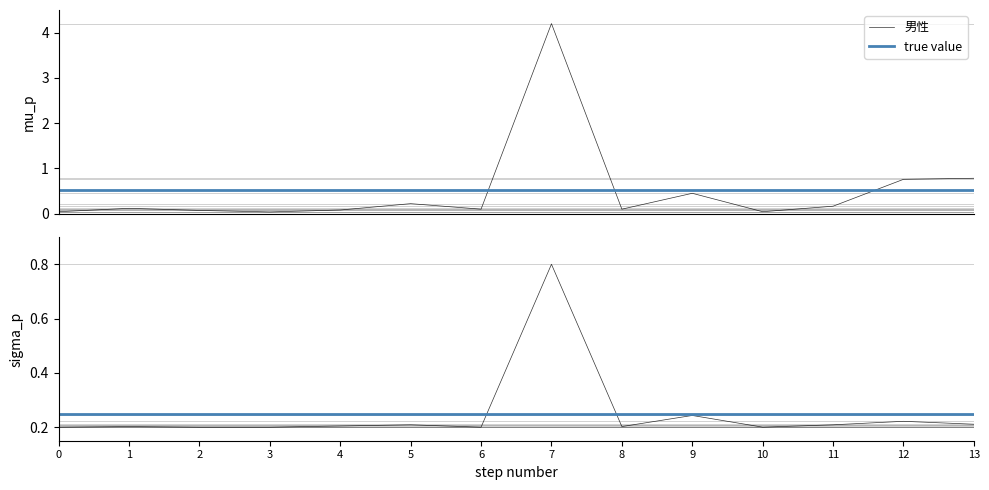

What is the maximum value for 男性?

4.2